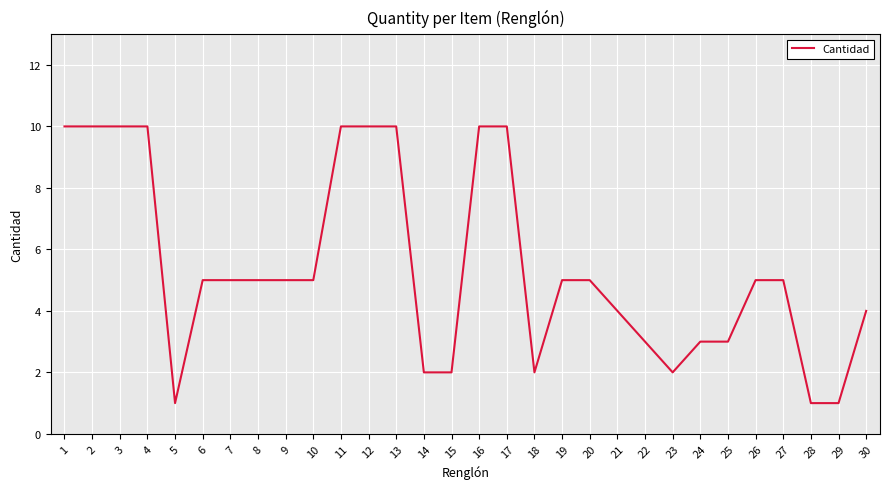

What is the ratio of the value at 4 to the value at 10?

2.0